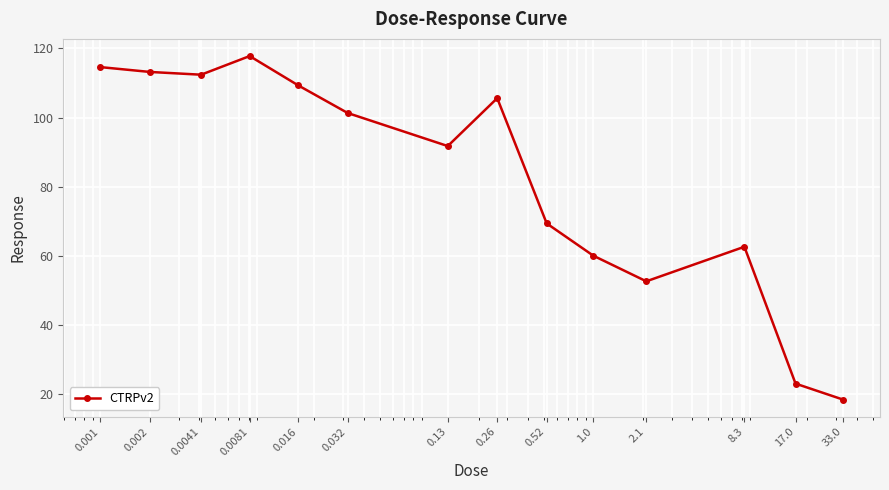

What is the average value?

82.3